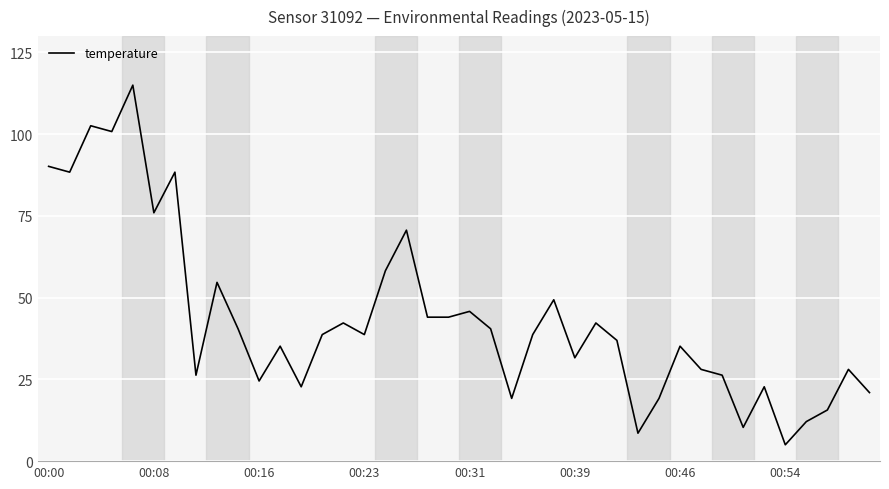

Count the number of categories in the chart.

40